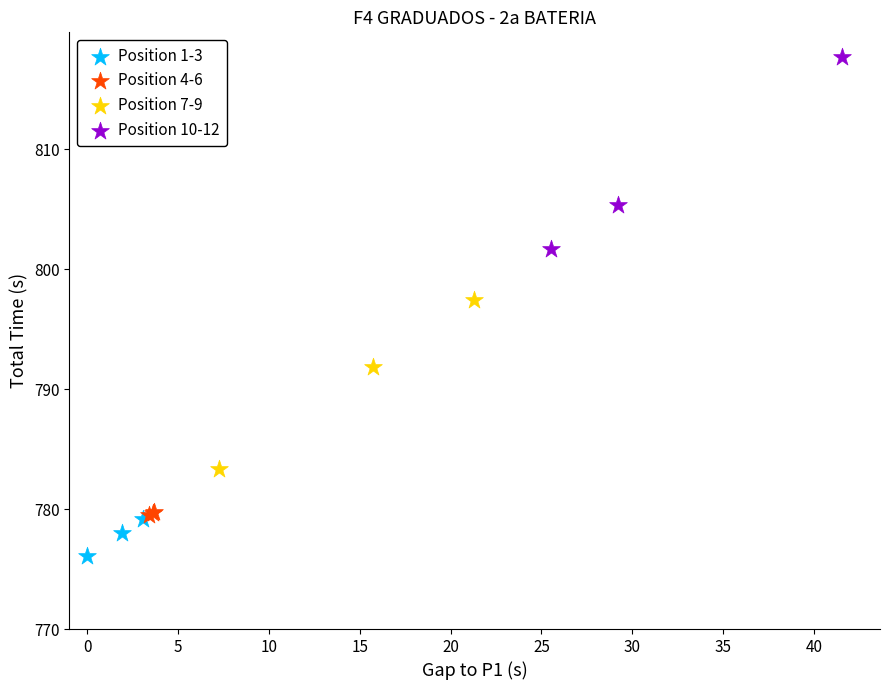

Which series has the largest Y range (max minus min)?

Position 10-12